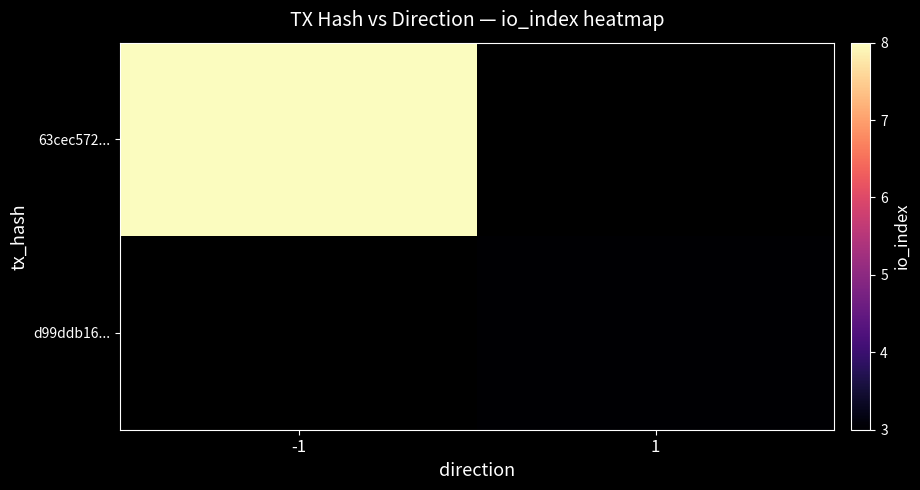

Which has a higher value, 1 or -1?

-1